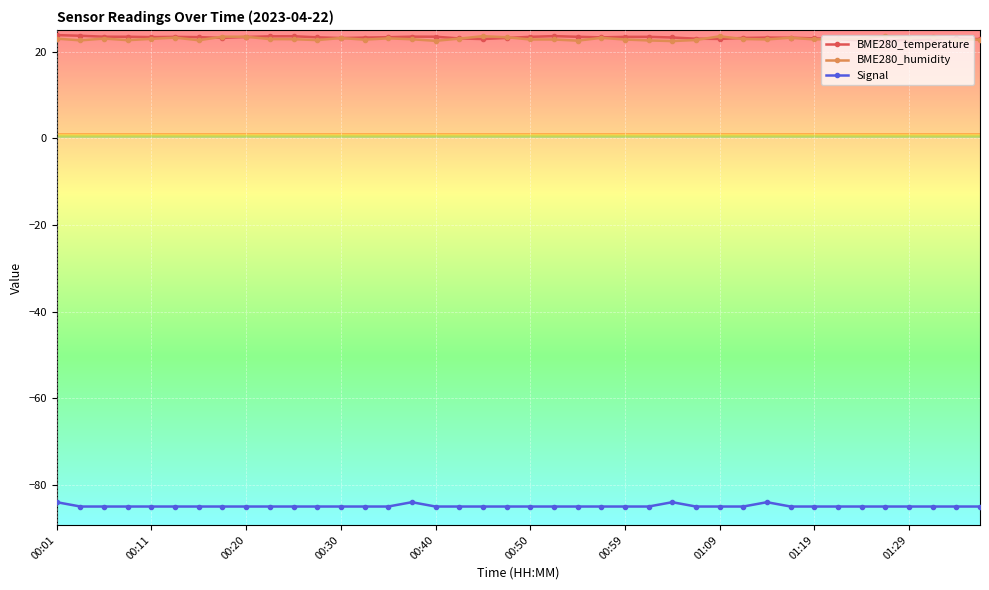

What is the value of the BME280_humidity point at the 37th from the left?

23.1